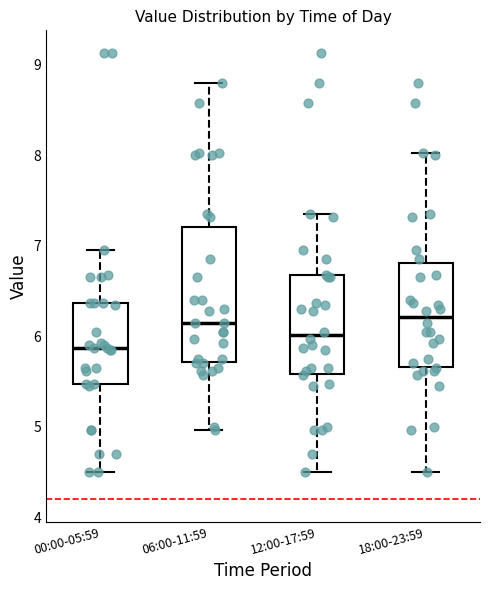

Where does the lower whisker of the box for 00:00-05:59 end on the y-axis? The values are not printed on the chart, so give them approximately, as read against the axis.

4.5